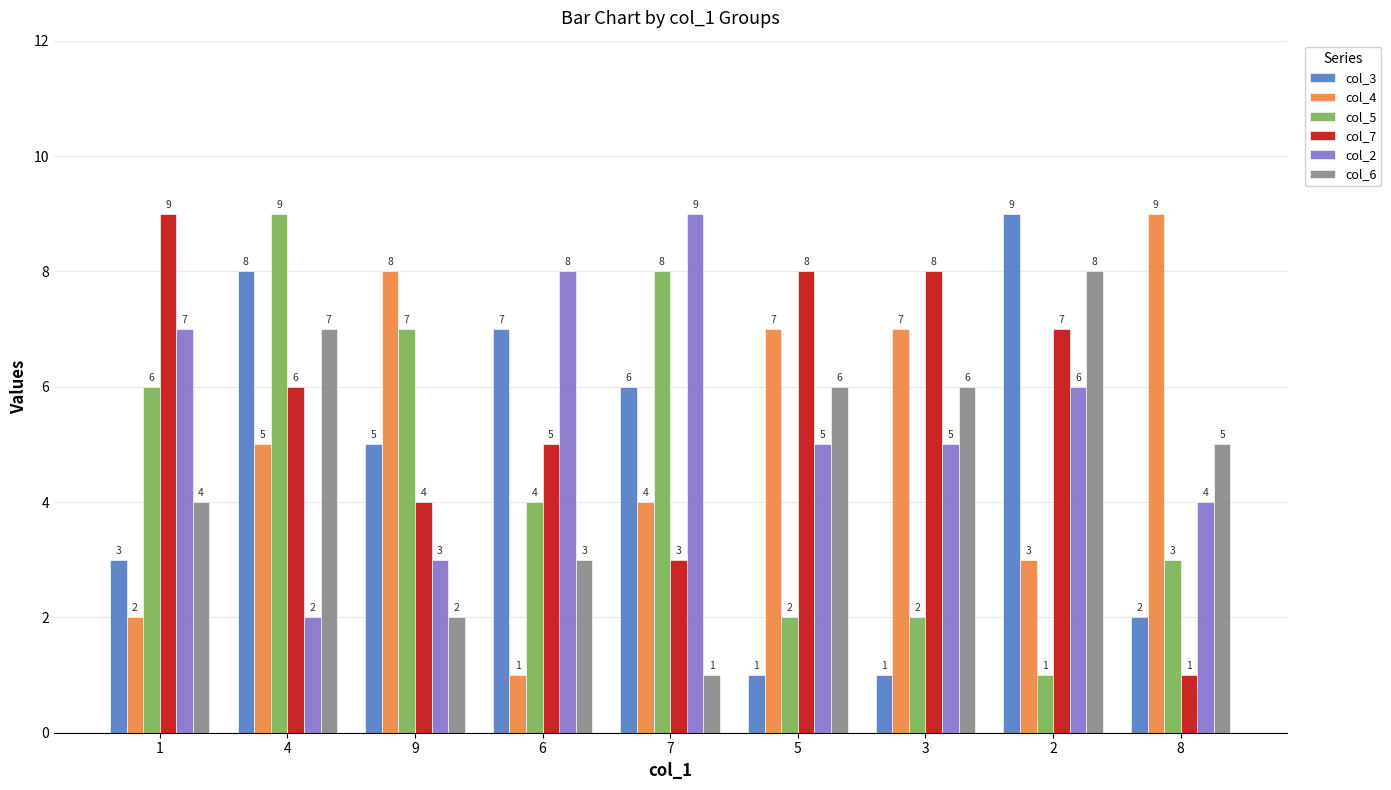

How many bars are there in total?

54